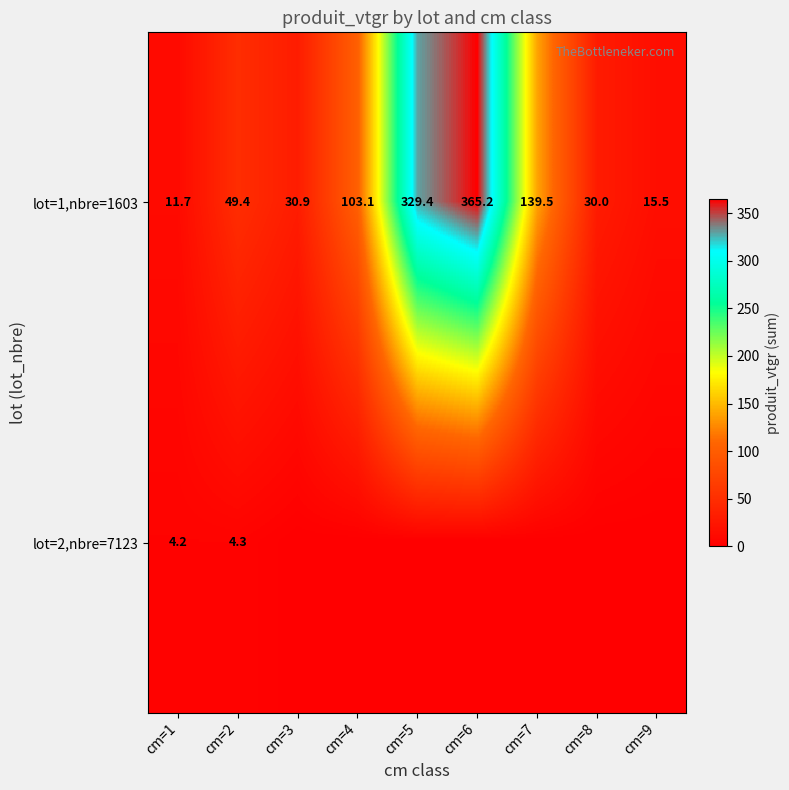

What is the difference between the highest and lowest values at cm=4?

103.1